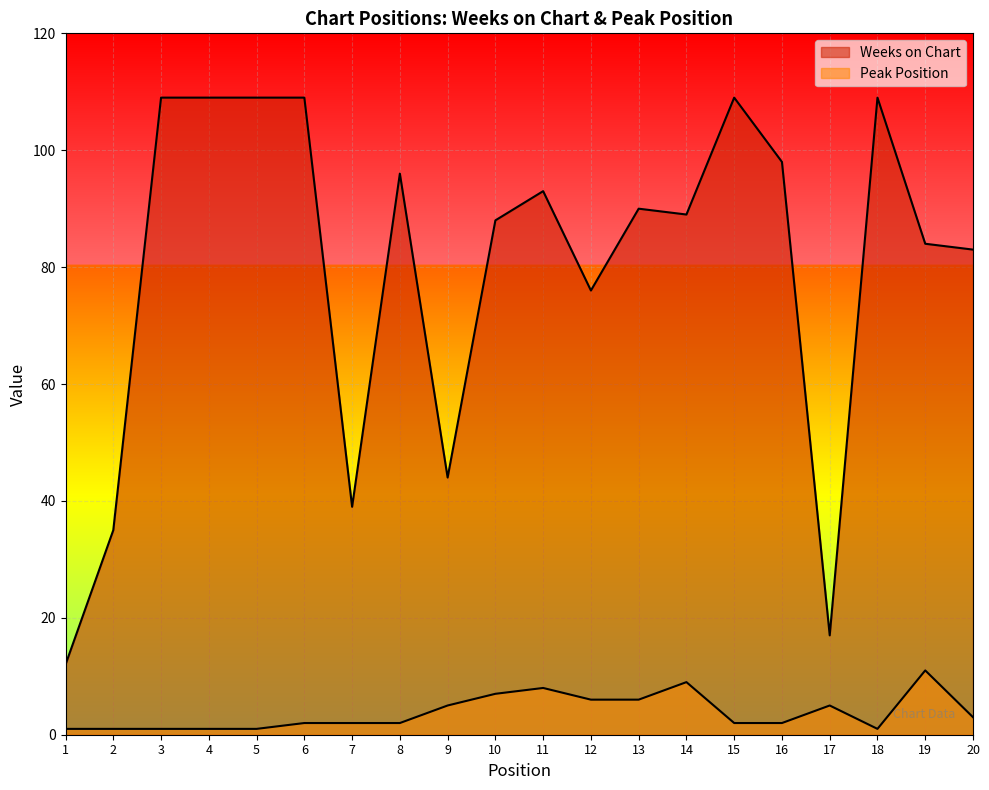

What is the lowest value of the Weeks on Chart series?

12